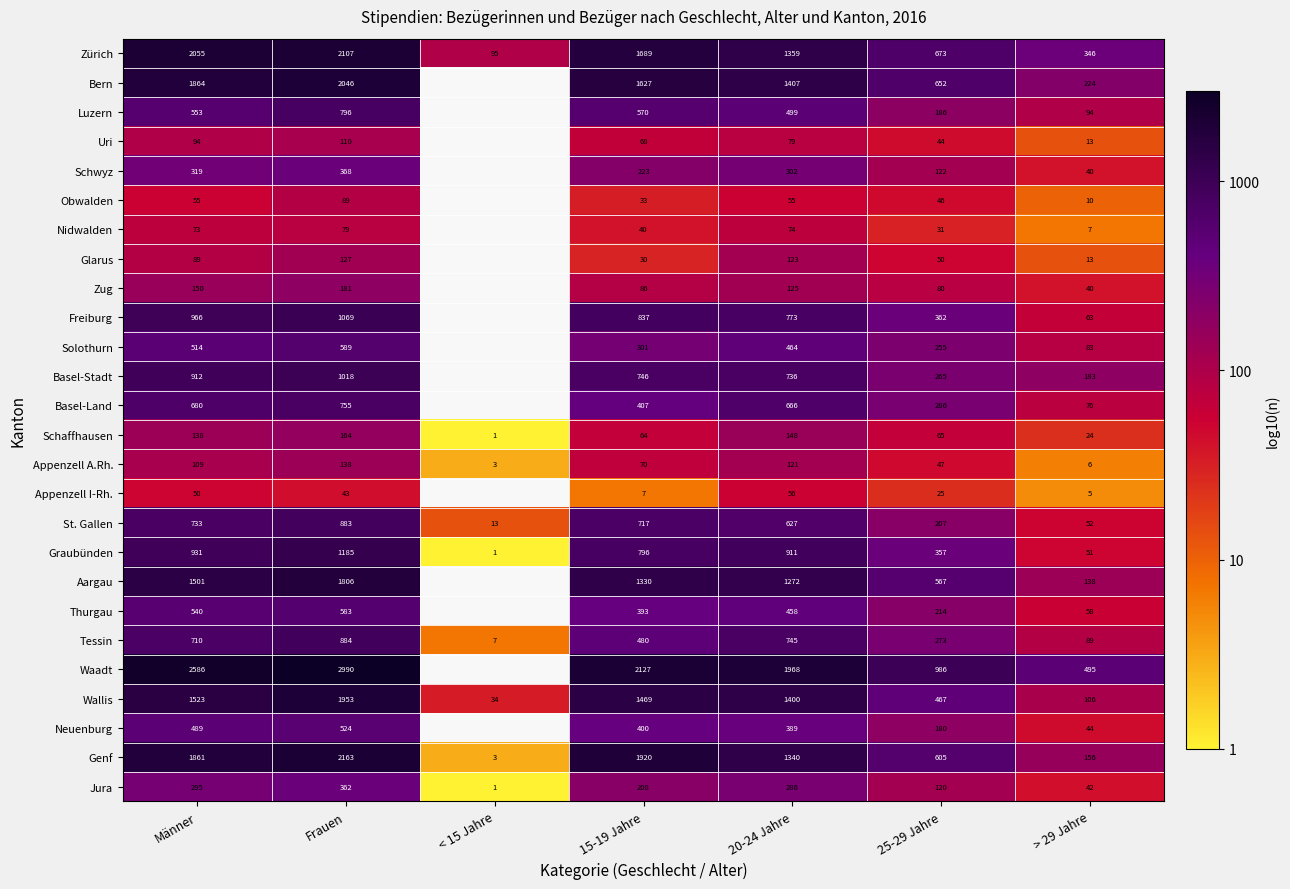

The Thurgau series shows 4.1 at Frauen. True or false?

False